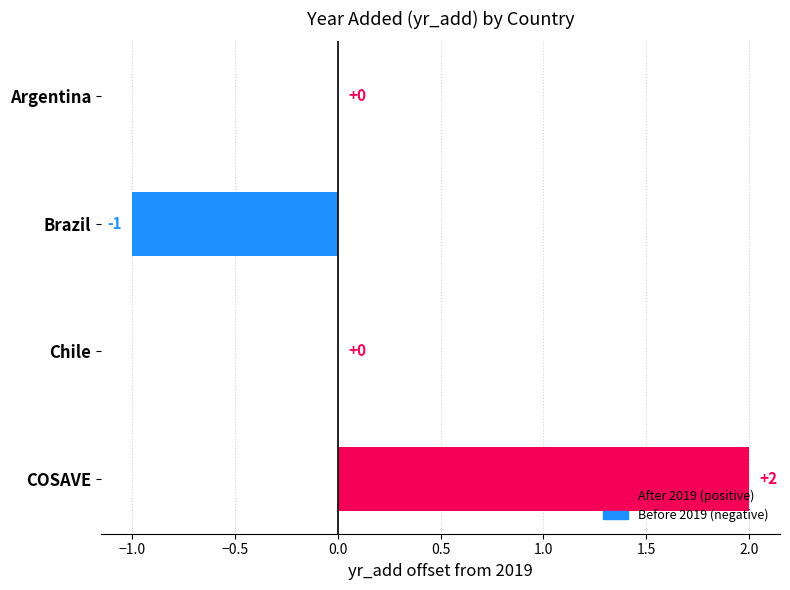

Which has a higher value, Brazil or Chile?

Chile